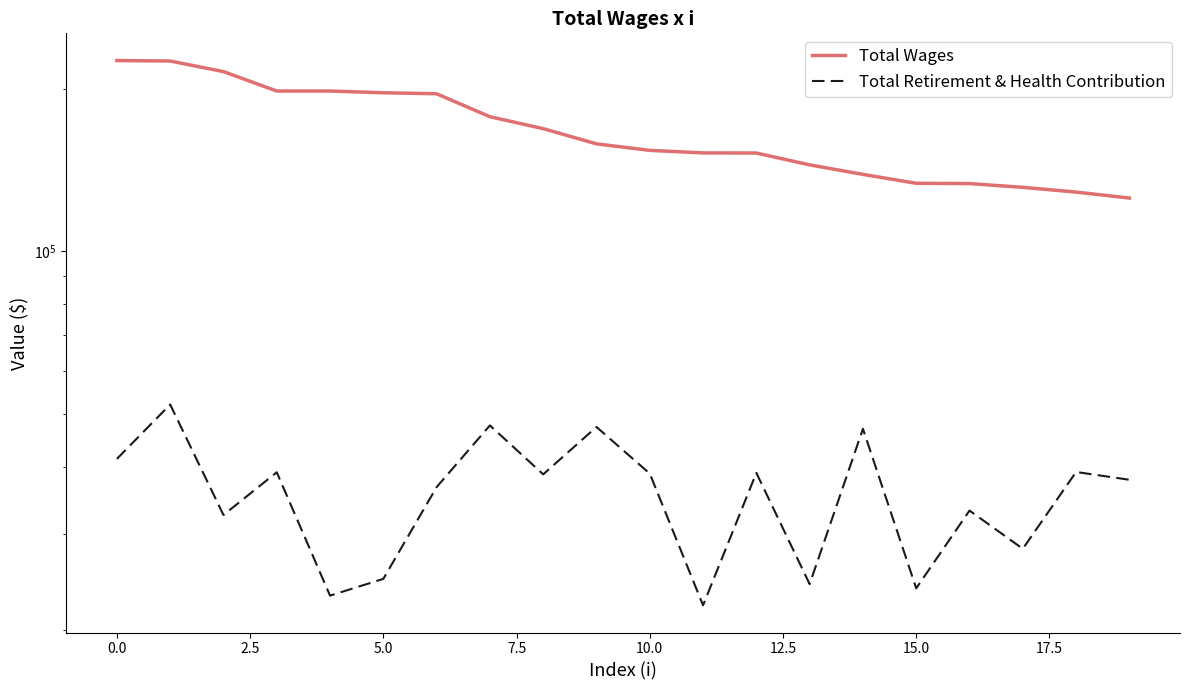

What is the difference between the second highest and second lowest values in the Total Retirement & Health Contribution series?

24580